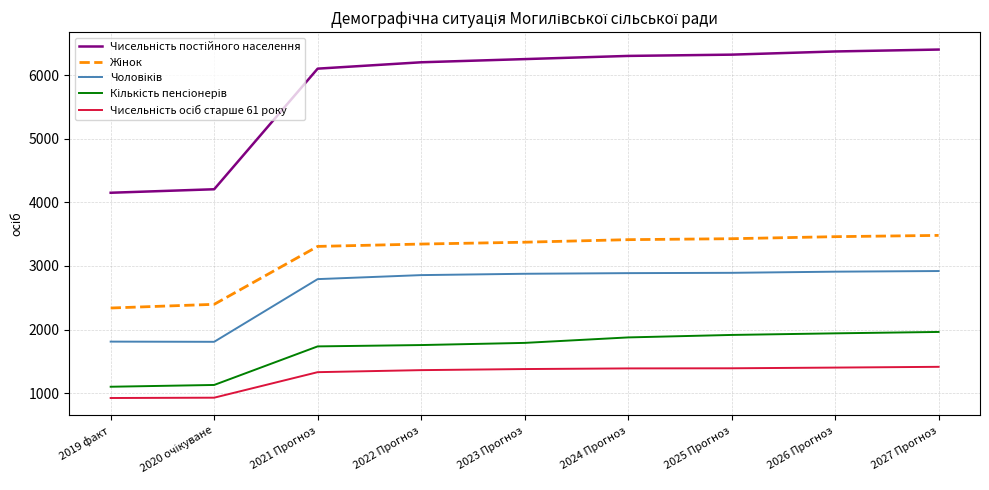

What is the smallest value displayed?

925